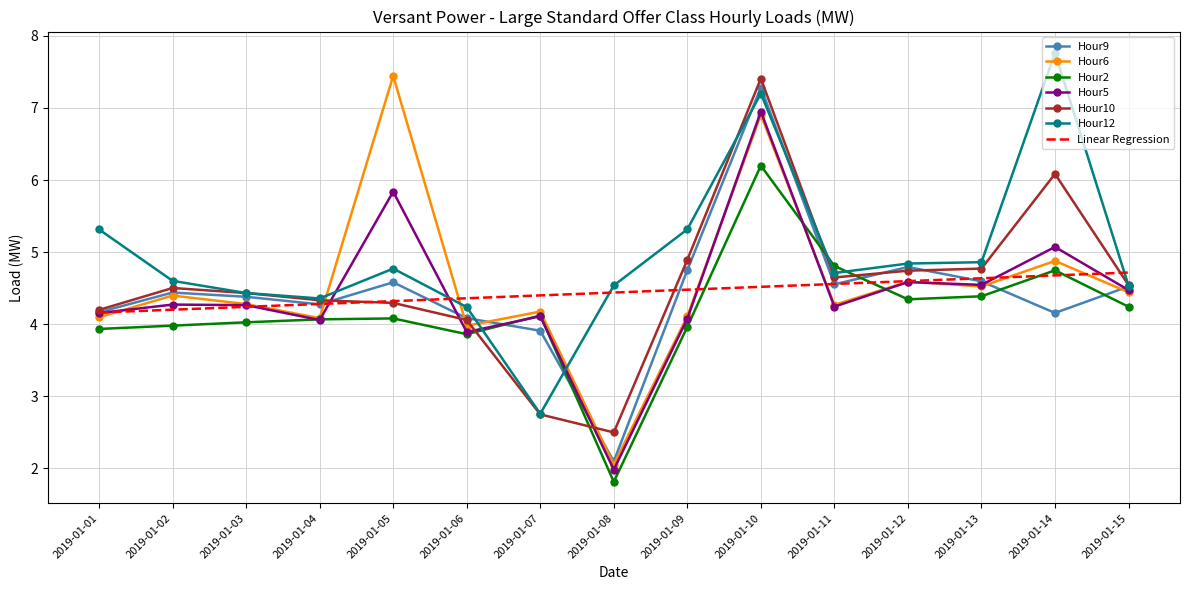

What is the sum of all Hour6 values?

68.2